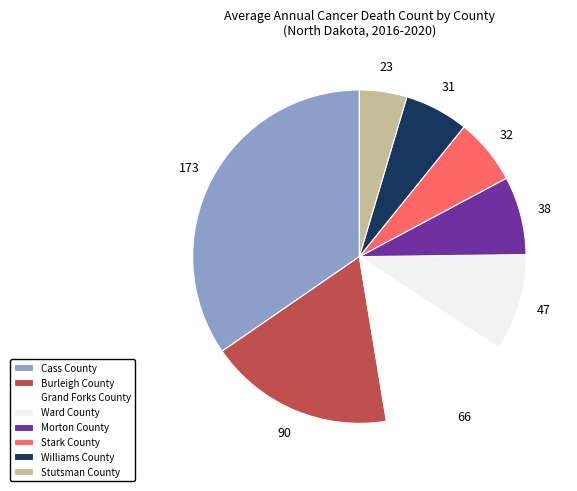

How many segments does this pie chart have?

8